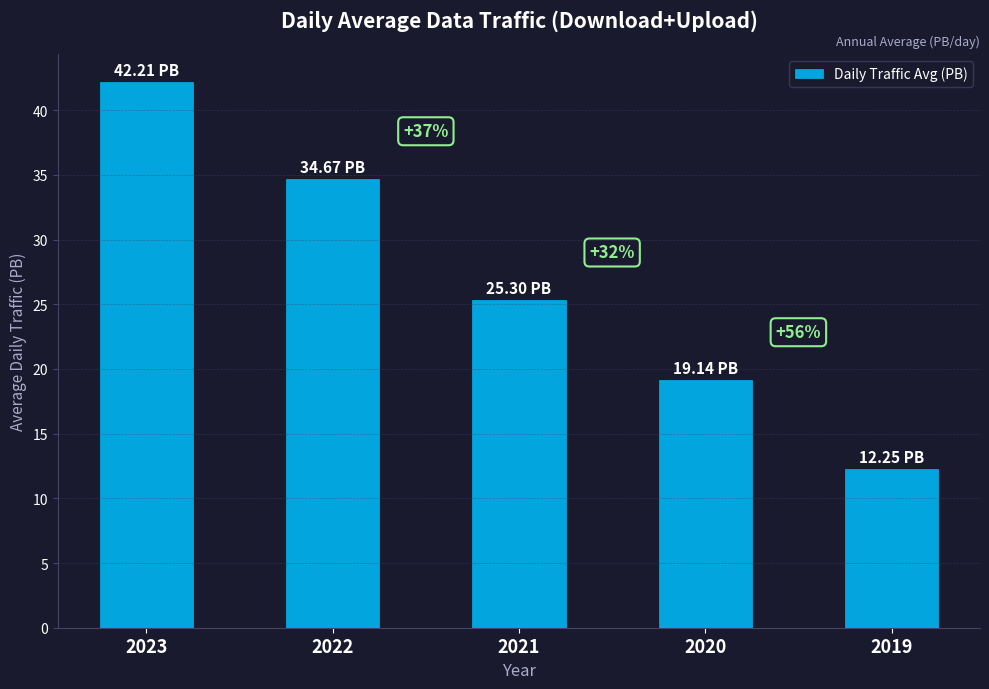

The chart shows a value of 19.1 at 2020. True or false?

True